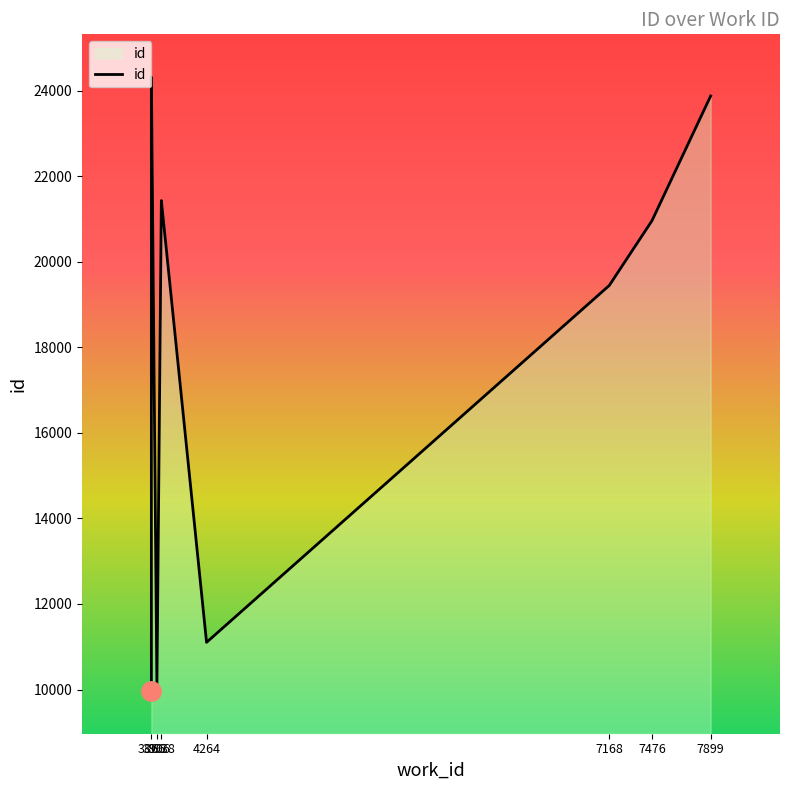

What is the sum of the values at 3938 and 3866?

31398